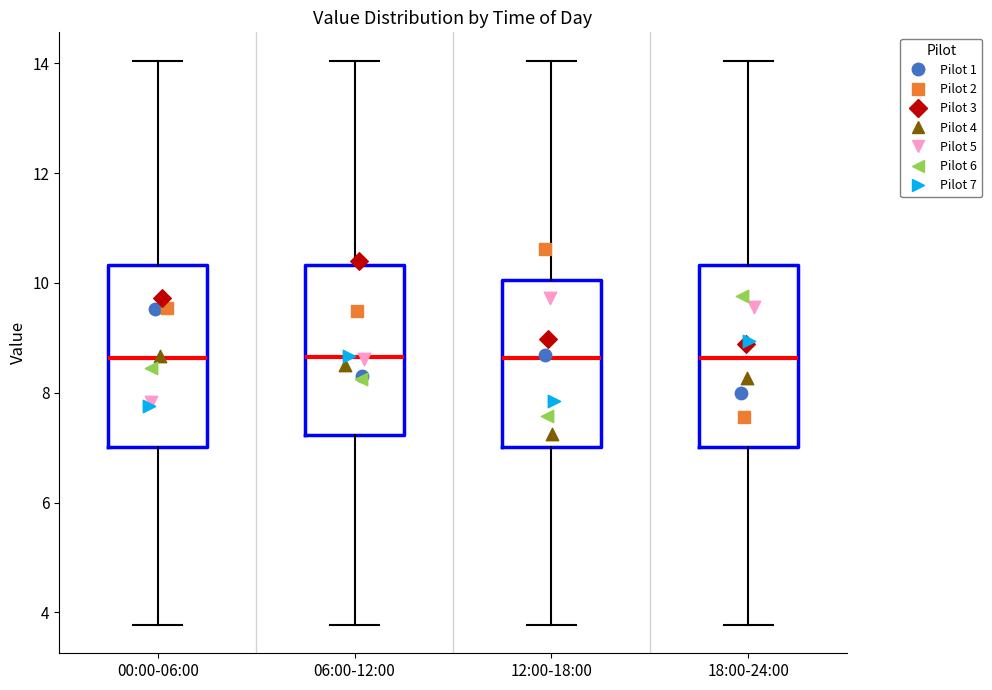

Reading left to right, read every box against the y-axis: the position of its median line, the range the box covers, and the ends of its whiskers. The values are not printed on the chart, so give them approximately, as read against the axis.

00:00-06:00: median 8.6, box 7.0 to 10.4, whiskers 3.8 to 14.0
06:00-12:00: median 8.6, box 7.2 to 10.4, whiskers 3.8 to 14.0
12:00-18:00: median 8.6, box 7.0 to 10.0, whiskers 3.8 to 14.0
18:00-24:00: median 8.6, box 7.0 to 10.4, whiskers 3.8 to 14.0